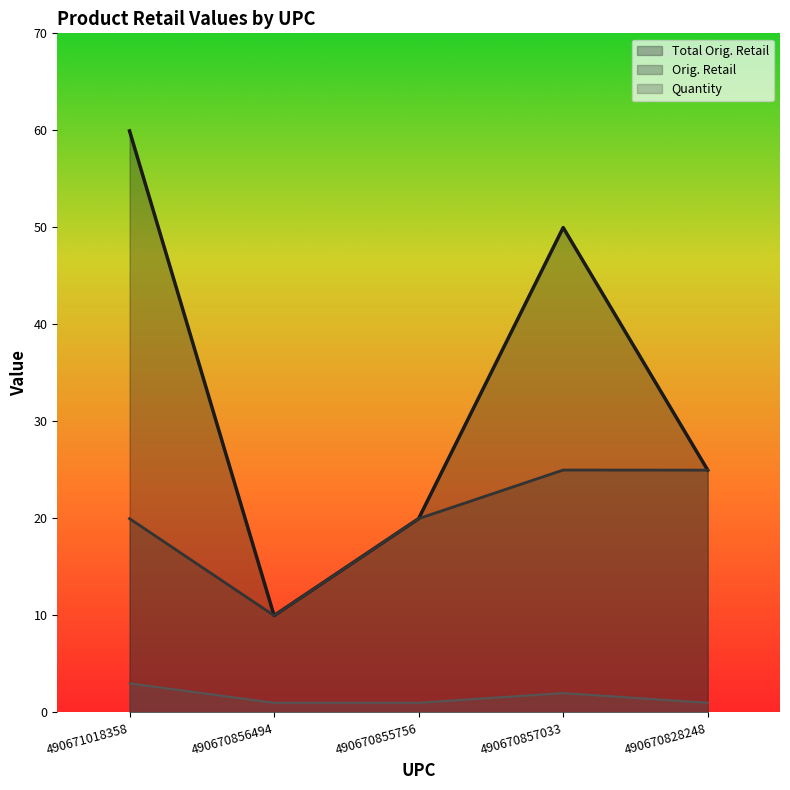

What is the value of the Total Orig. Retail point at the 5th from the left?

25.0